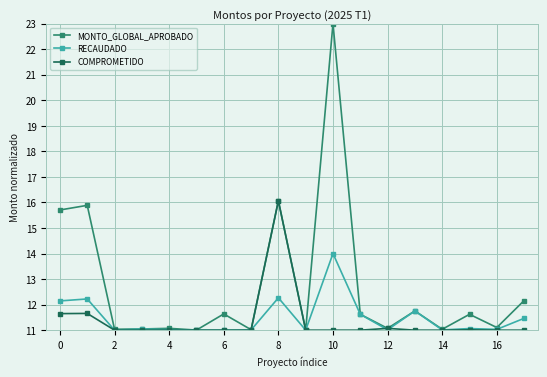

Which series has the widest spread of values?

MONTO_GLOBAL_APROBADO